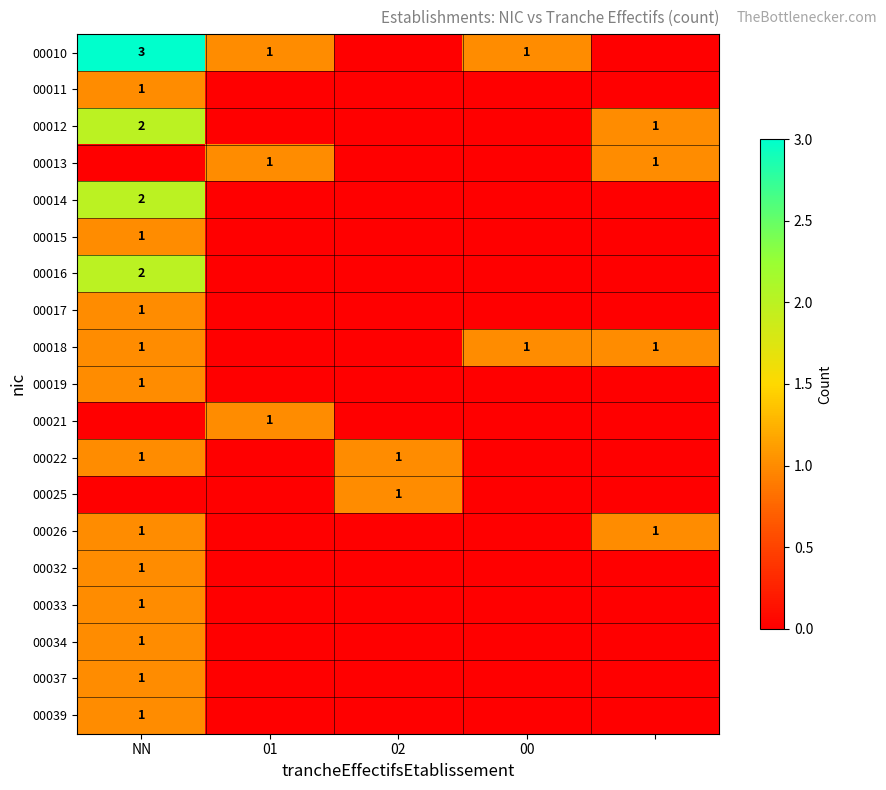

Which series has the largest range (max minus min)?

00010